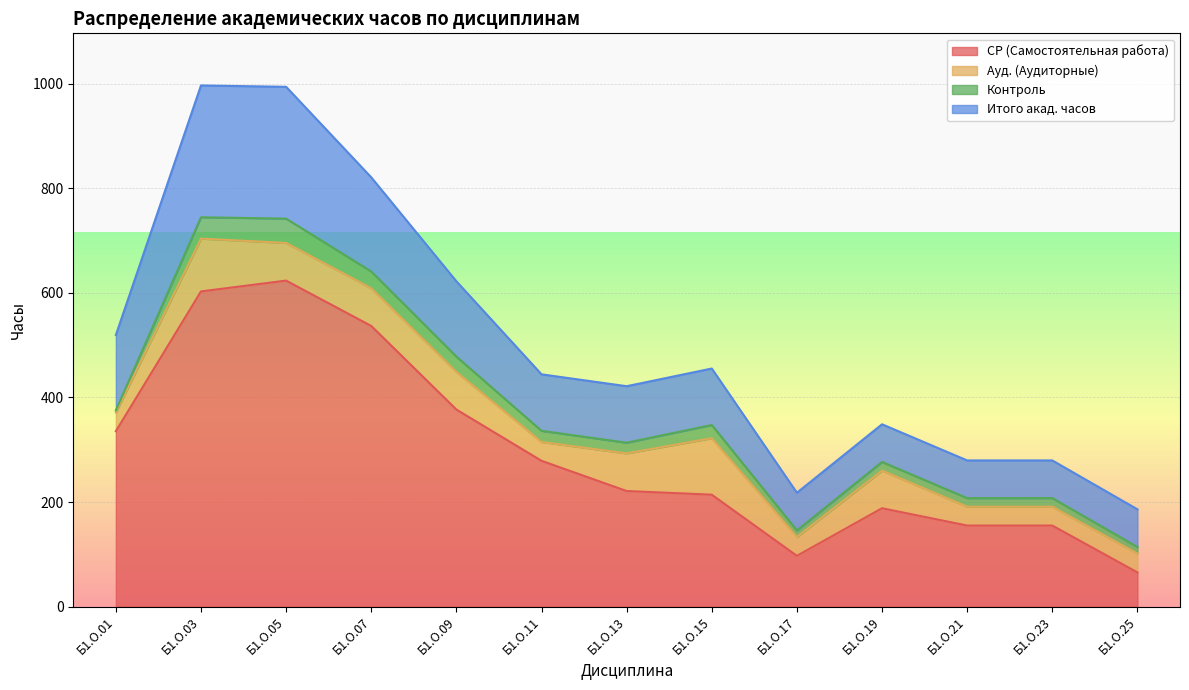

Is it true that СР (Самостоятельная работа) equals 376.8 at Б1.О.09?

True